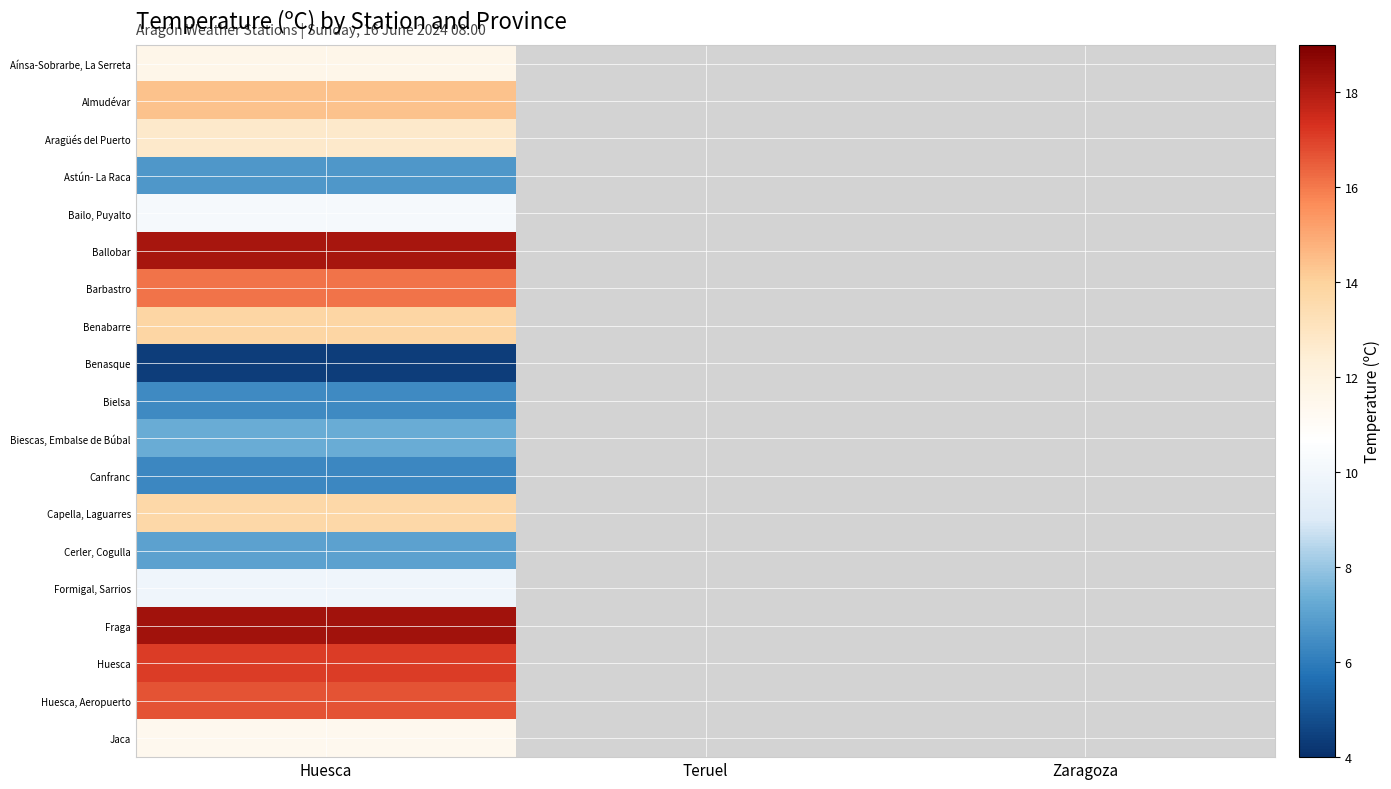

What is the minimum value shown in the chart?

4.4